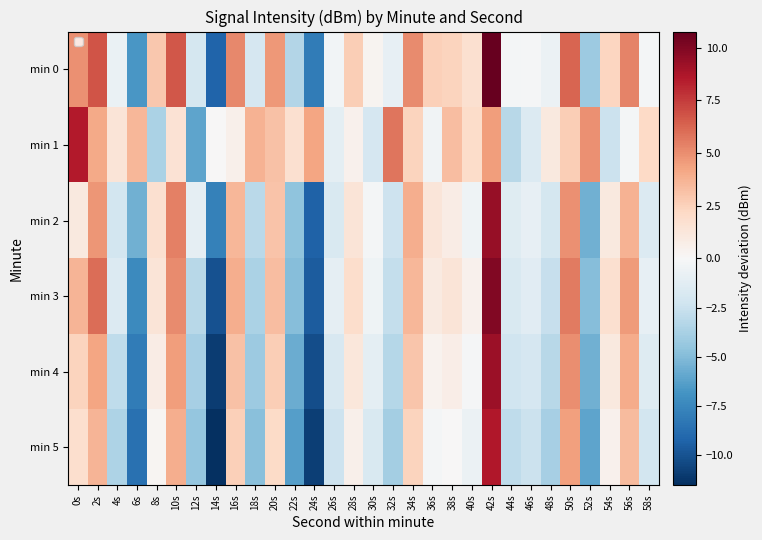

What is the spread (max minus min) of values at 18s?

8.6